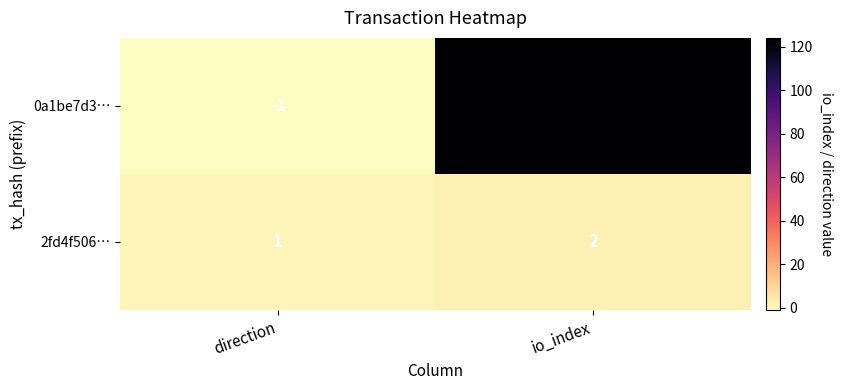

List the series in order of their peak value, lowest first.

2fd4f506…, 0a1be7d3…